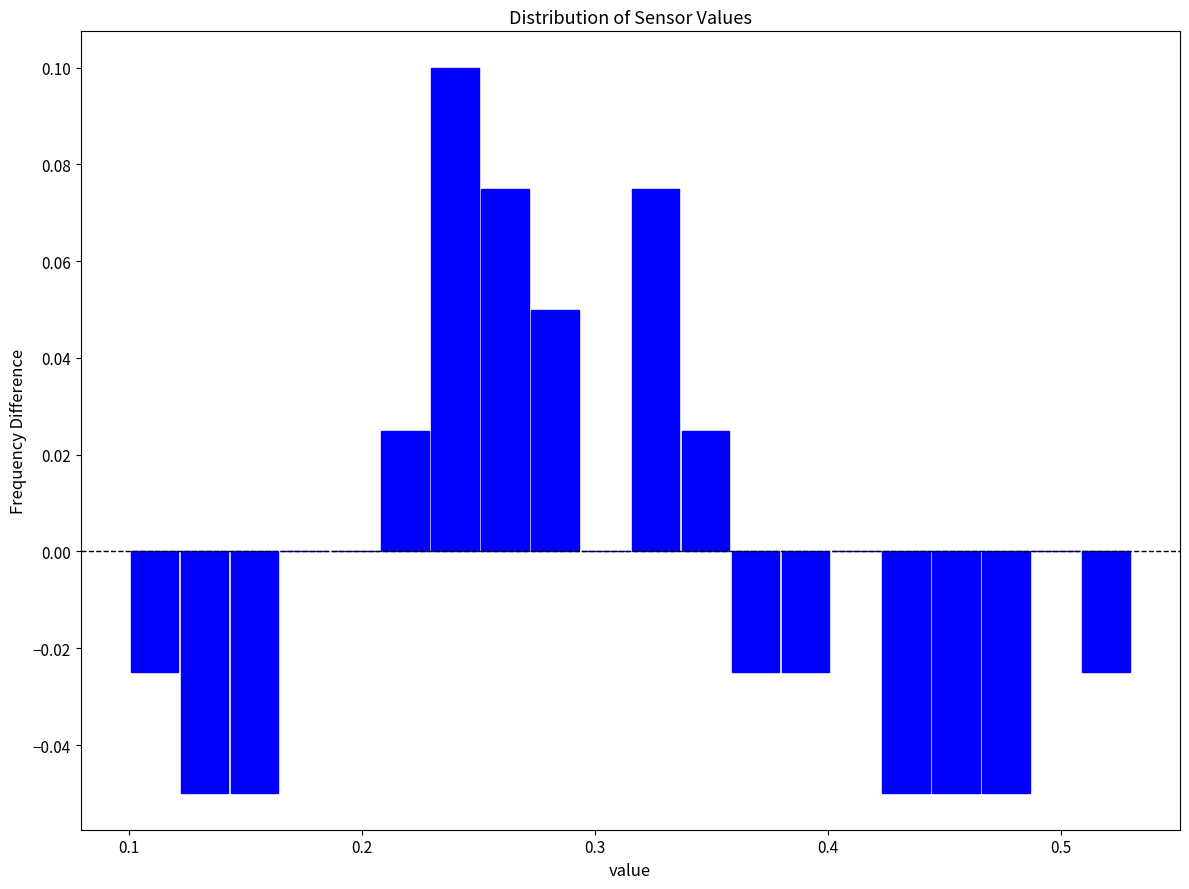

Read against the x-axis, roughly where is the centre of the tallest bar?

0.24